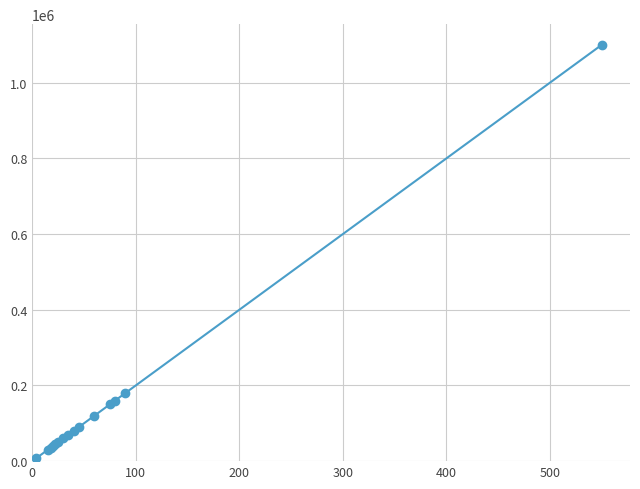

What is the maximum value shown in the chart?

1100000